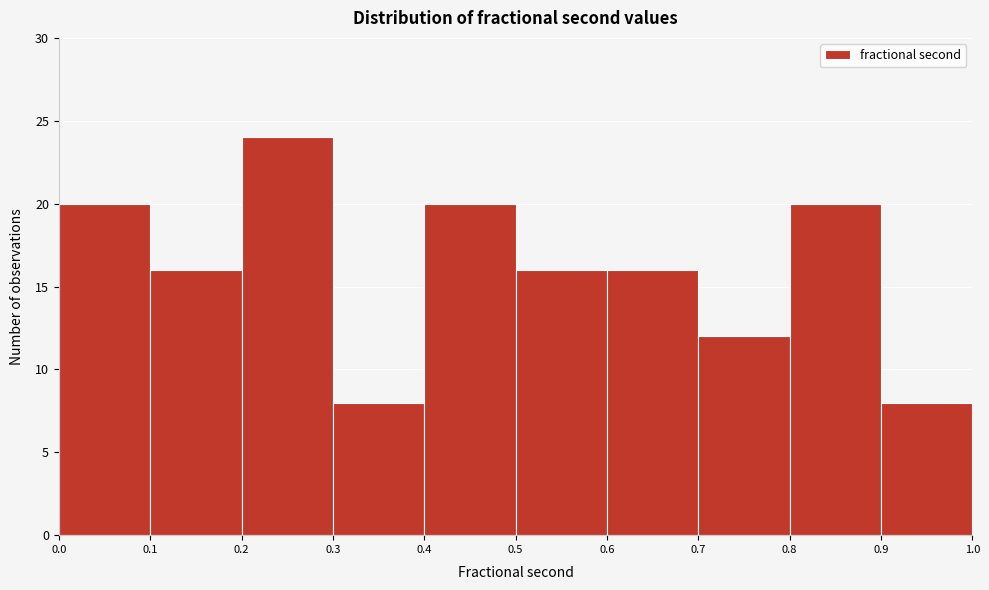

What is the height of the bar covering 0.9 to 1.0 on the x-axis? The values are not printed on the chart, so give them approximately, as read against the axis.

8